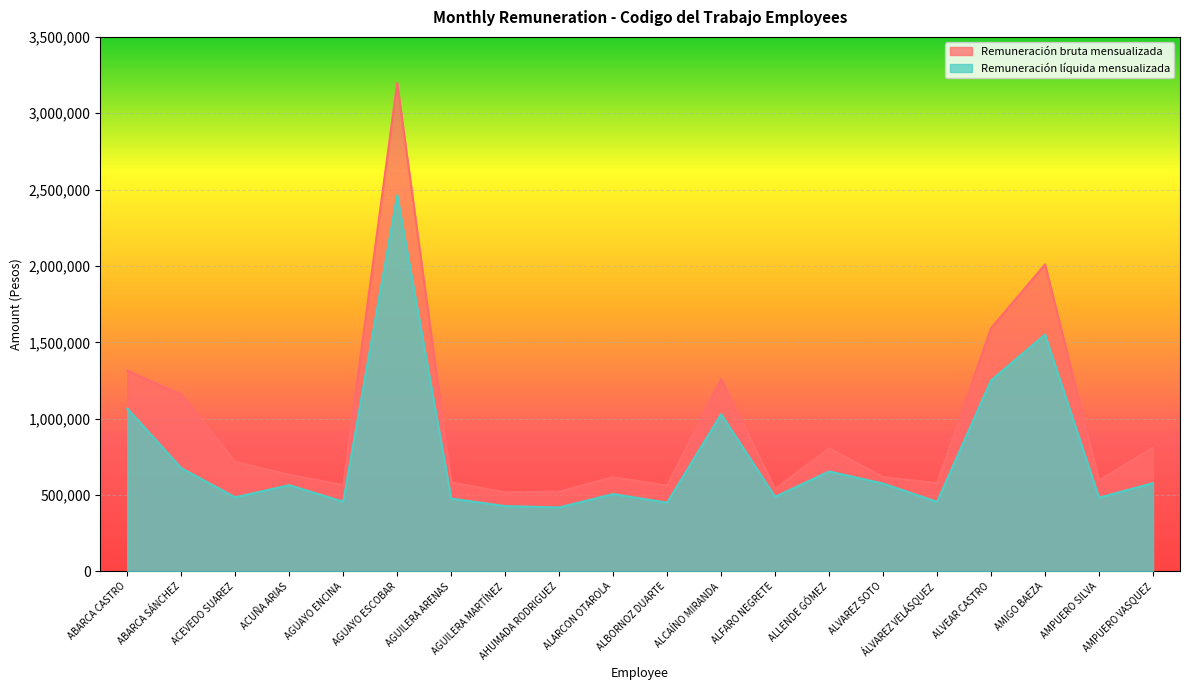

What value does the Remuneración bruta mensualizada series have at ALFARO NEGRETE, to the nearest 100?

539200